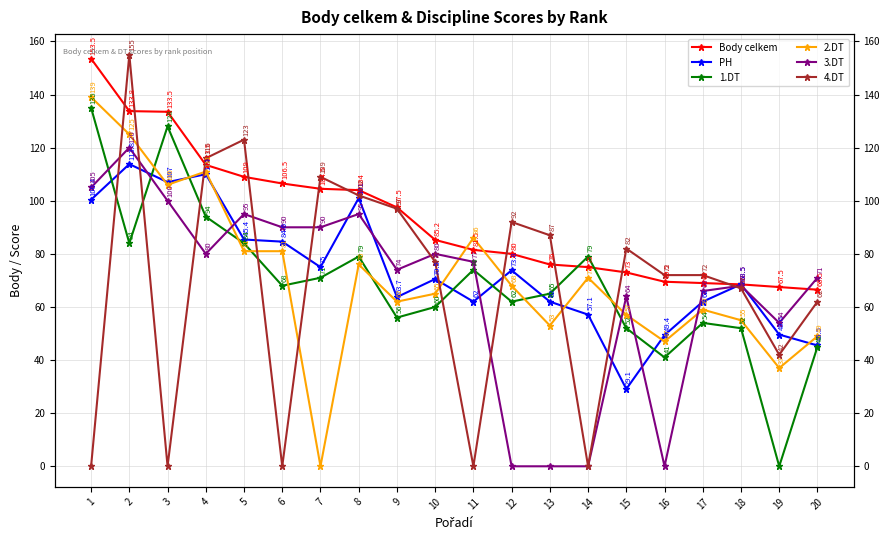

True or false: 3.DT has more than 0 points higher than both neighbors.

True